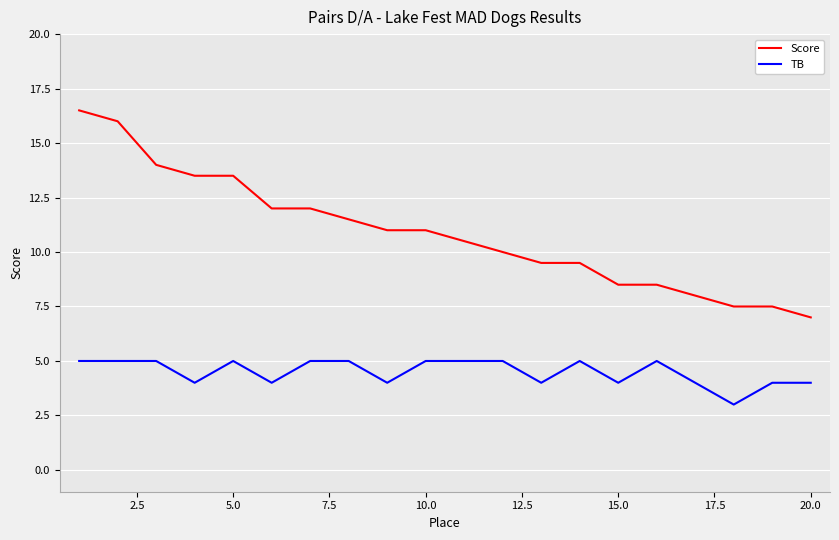

Reading right to left, list all the values displayed in this chart.

Score: 7.0	7.5	7.5	8.0	8.5	8.5	9.5	9.5	10.0	10.5	11.0	11.0	11.5	12.0	12.0	13.5	13.5	14.0	16.0	16.5
TB: 4.0	4.0	3.0	4.0	5.0	4.0	5.0	4.0	5.0	5.0	5.0	4.0	5.0	5.0	4.0	5.0	4.0	5.0	5.0	5.0